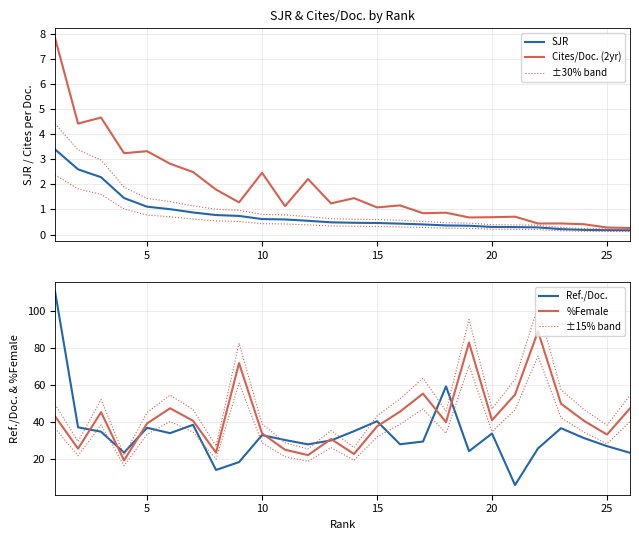

The value of ±15% band at 11 is 25.6. True or false?

True